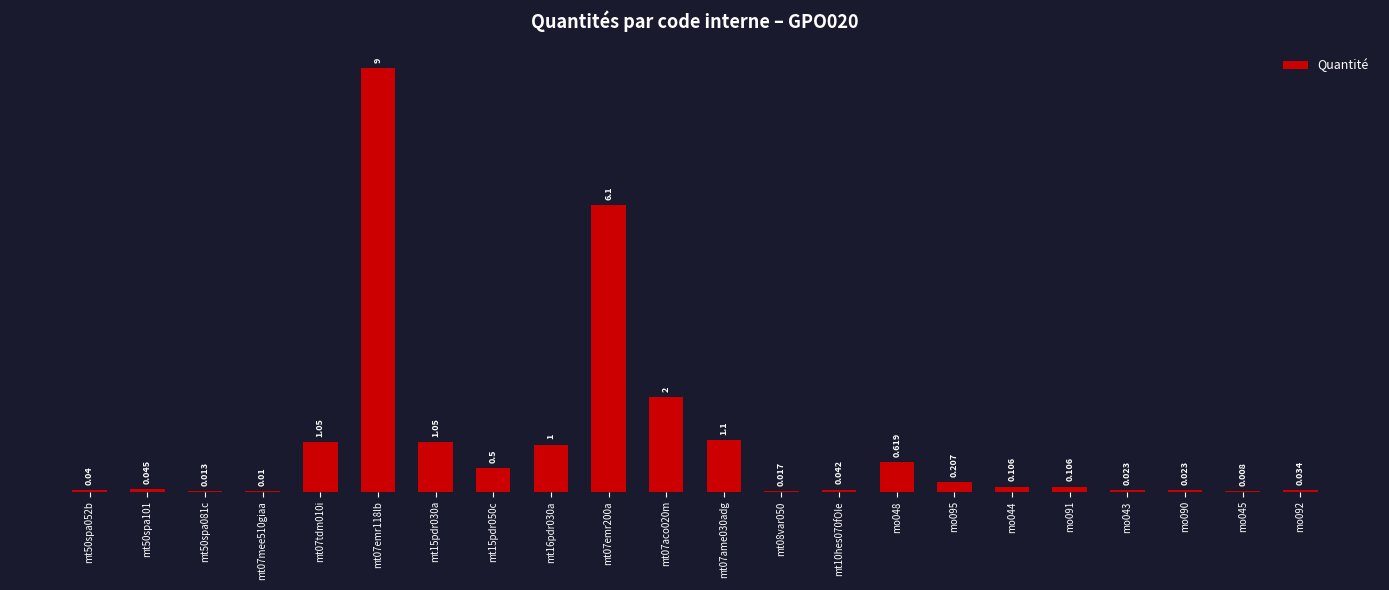

What is the maximum value shown in the chart?

9.0